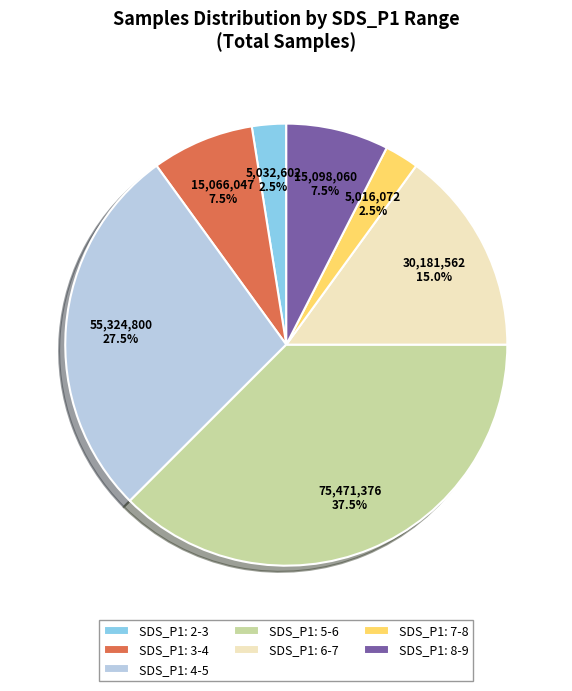

Which has a higher value, SDS_P1: 4-5 or SDS_P1: 3-4?

SDS_P1: 4-5